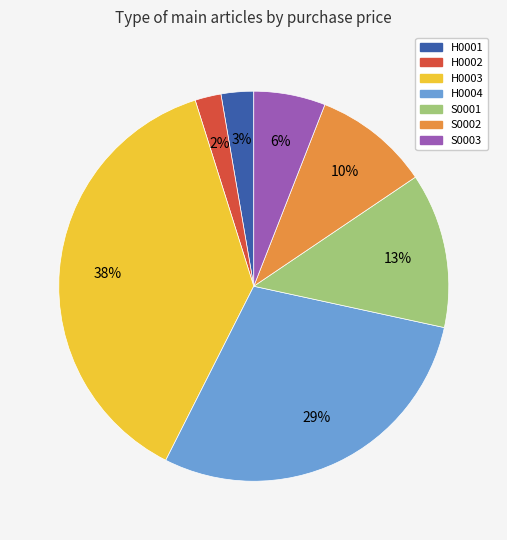

True or false: H0002 accounts for 2% of the total.

True